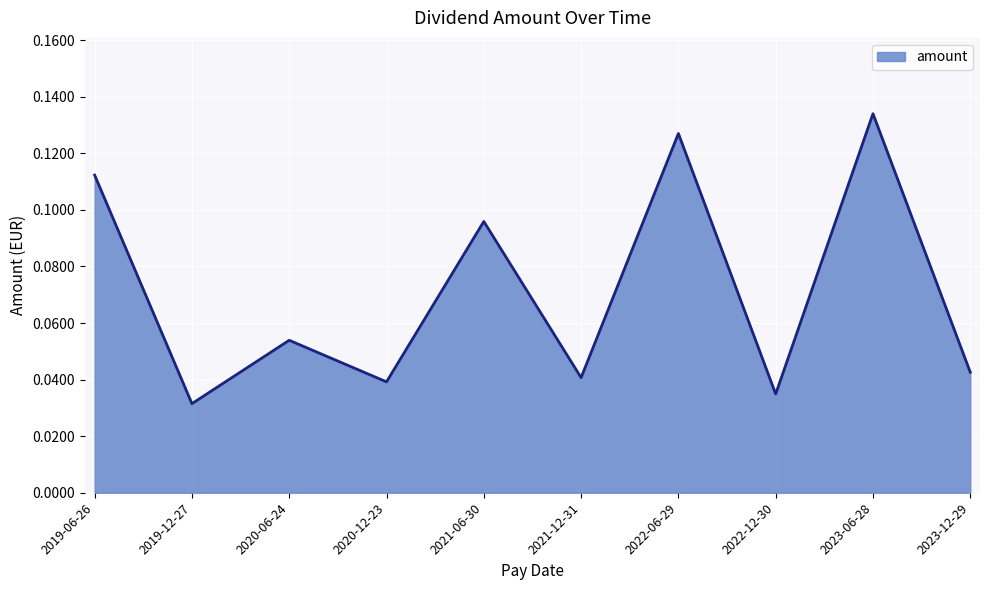

What position from the left is 2023-06-28?

9